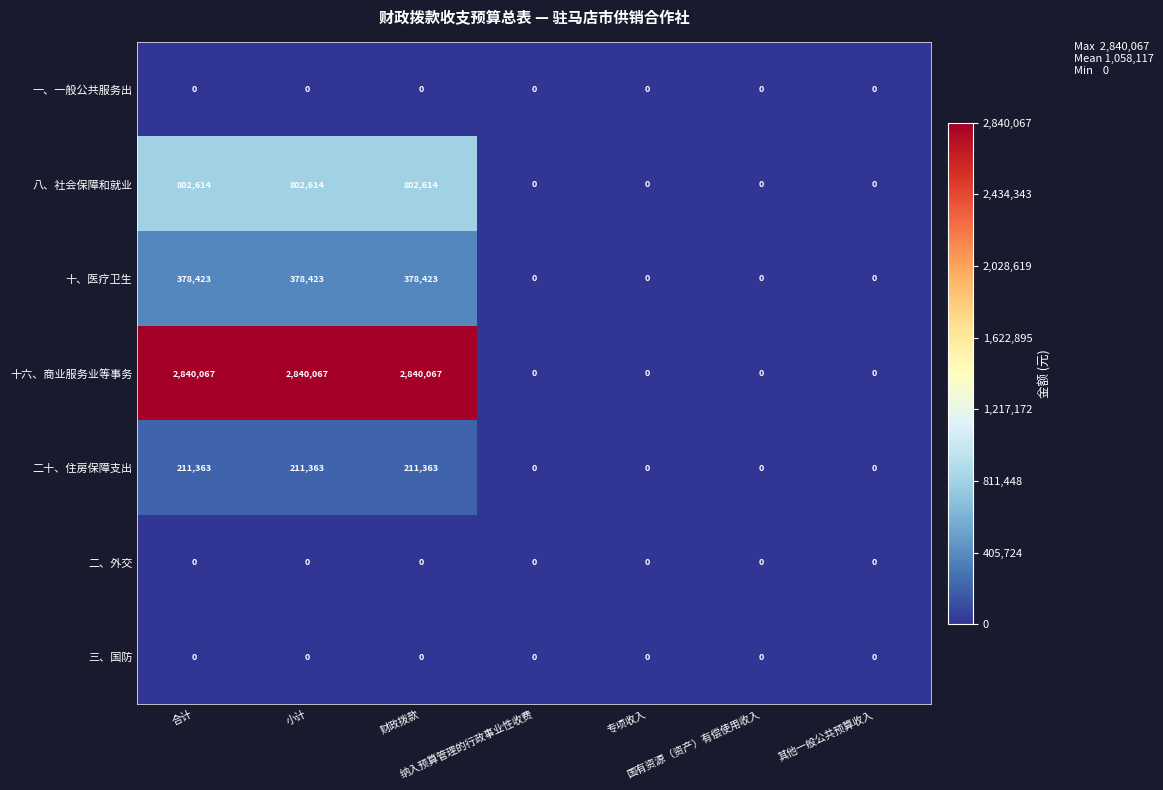

What is the difference between the maximum and minimum values in the 八、社会保障和就业 series?

802614